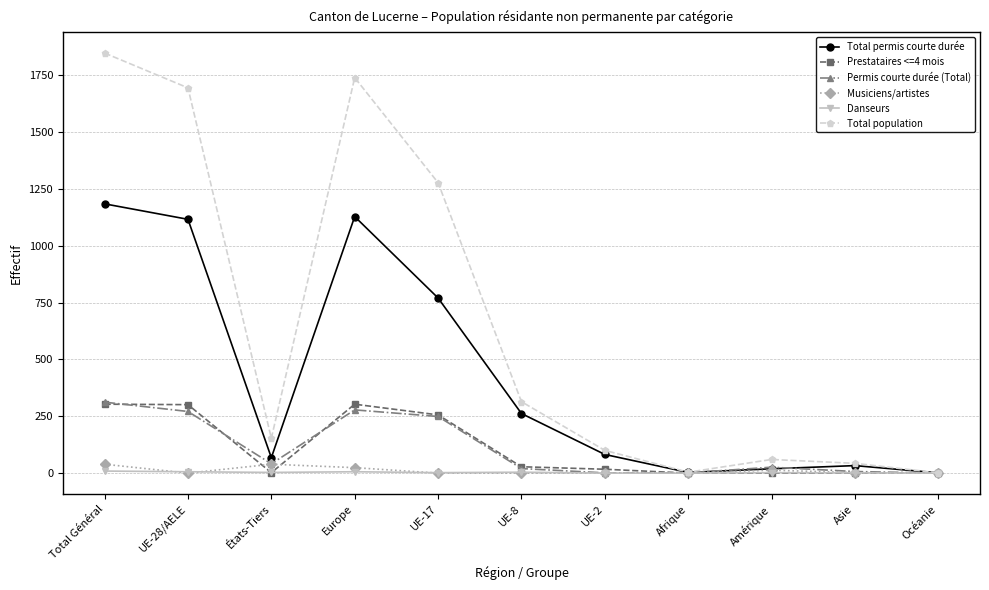

Between Europe and Amérique, which series saw the biggest shift?

Total population